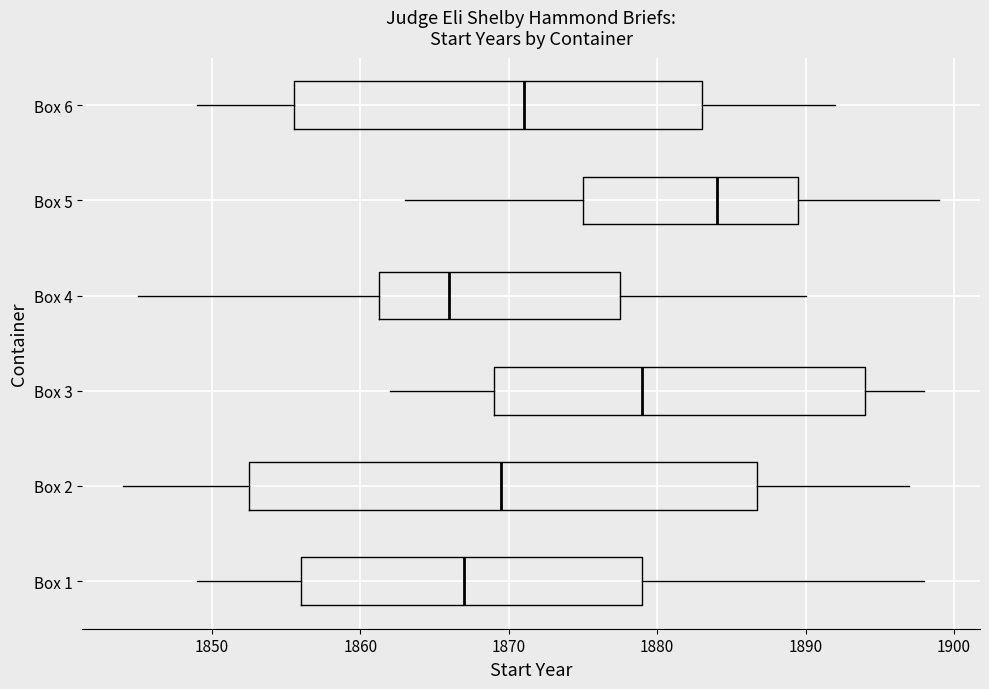

Which box is the widest, from its left edge to its right edge?

Box 2